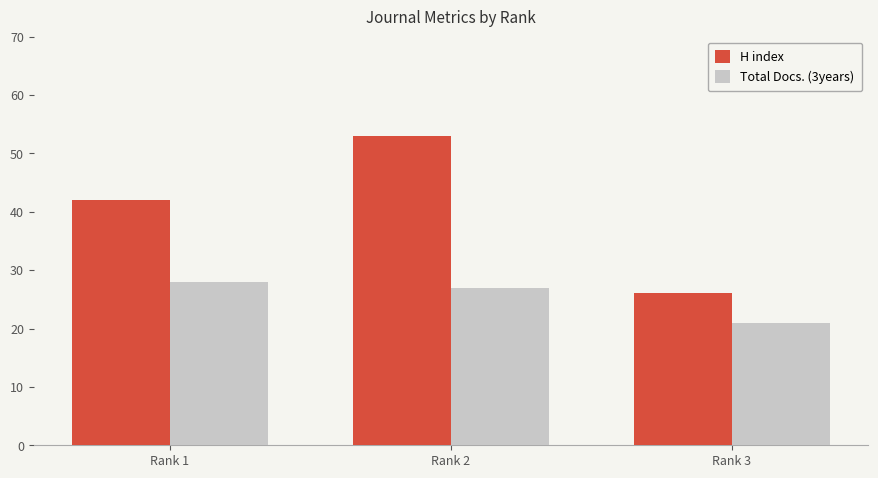

How many H index values are between 26 and 53?

3